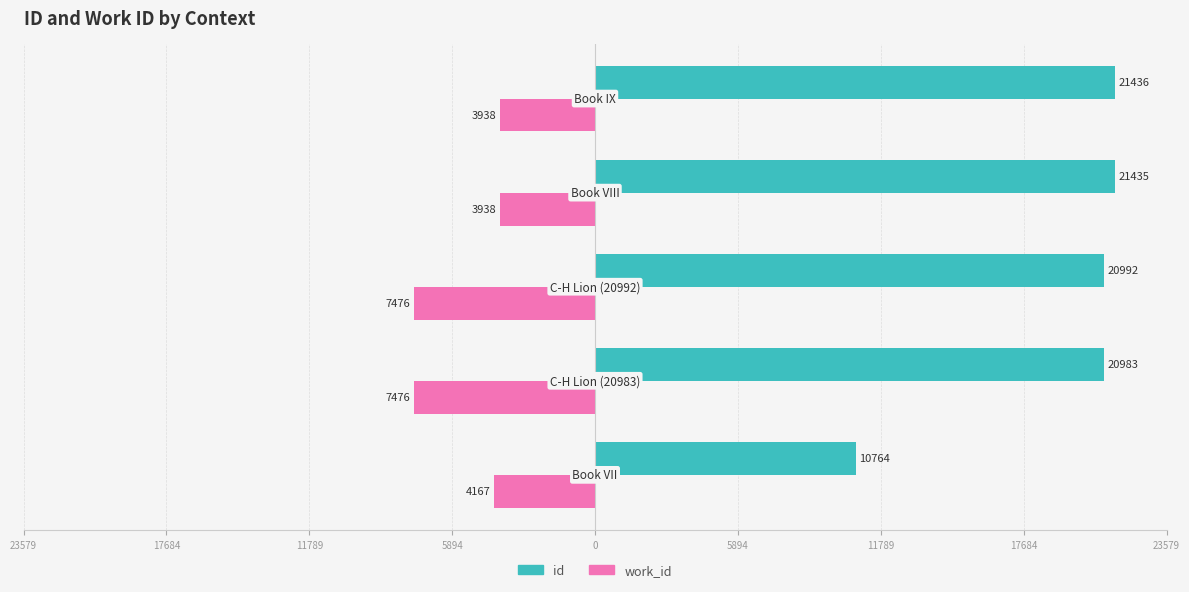

What are all the series names shown in the legend?

id, work_id